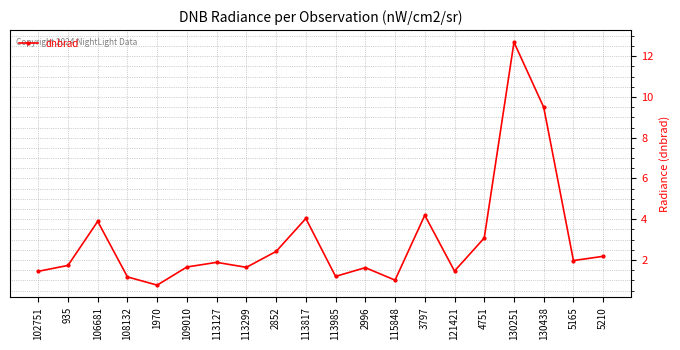

How many interior local peaks (higher than both neighbors) does the data have?

6